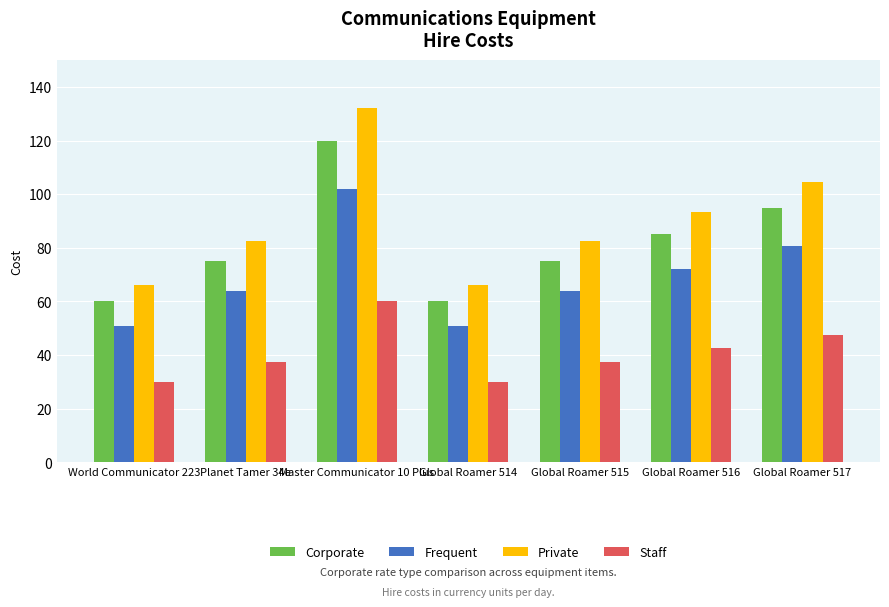

Is it true that Private equals 66.0 at World Communicator 223?

True